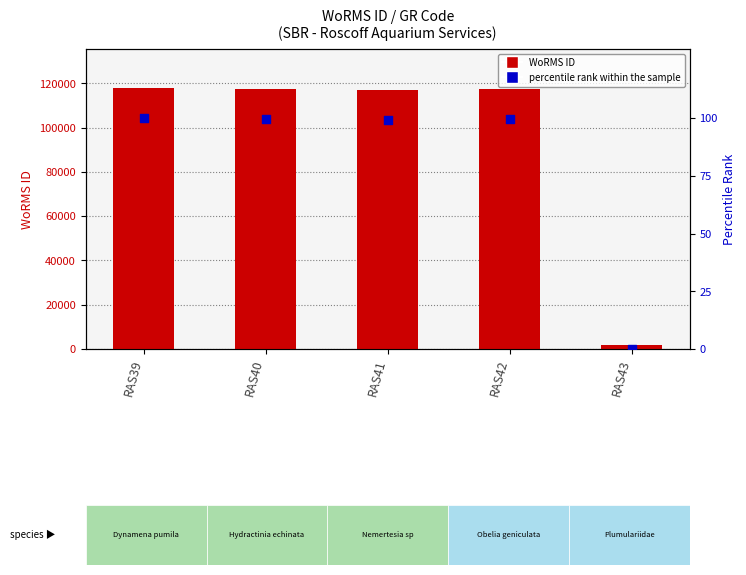

Which series reaches the maximum Y coordinate?

WoRMS ID